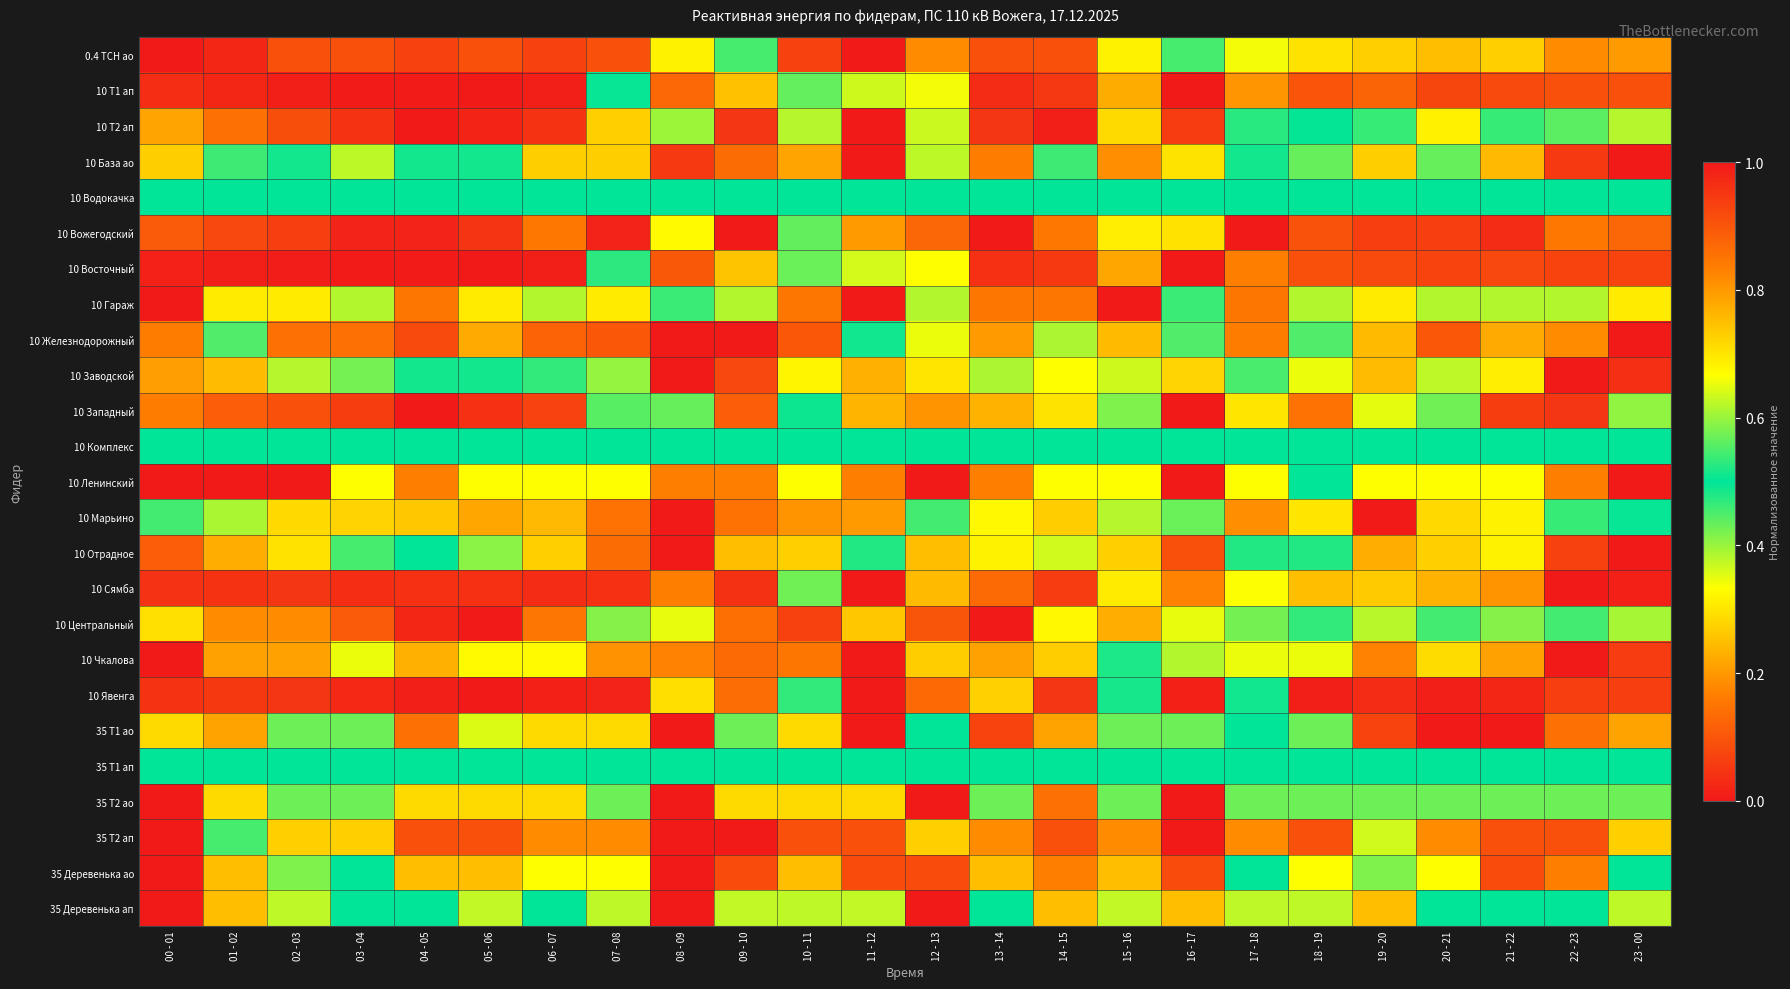

At how many categories does at least one series exceed 0?

24